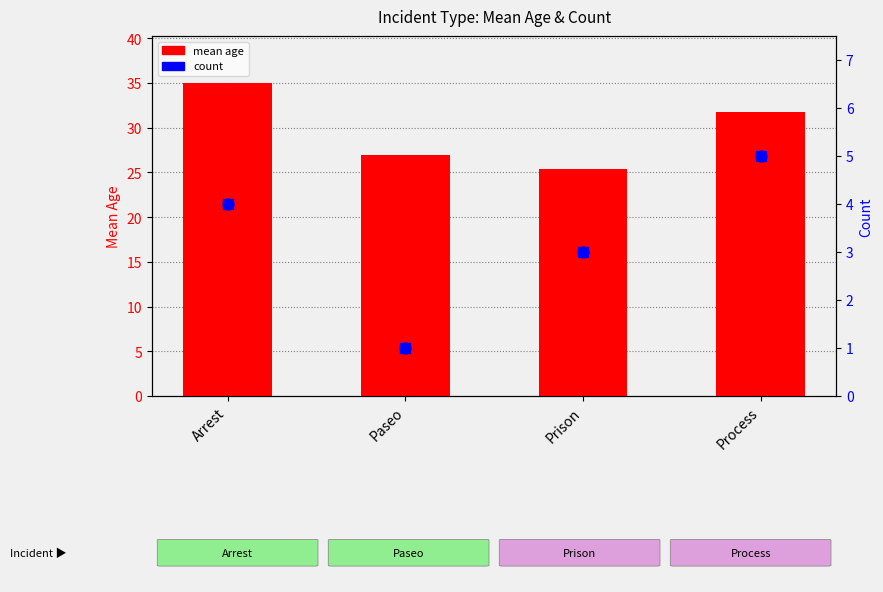

Which series has the largest total across all categories?

mean age